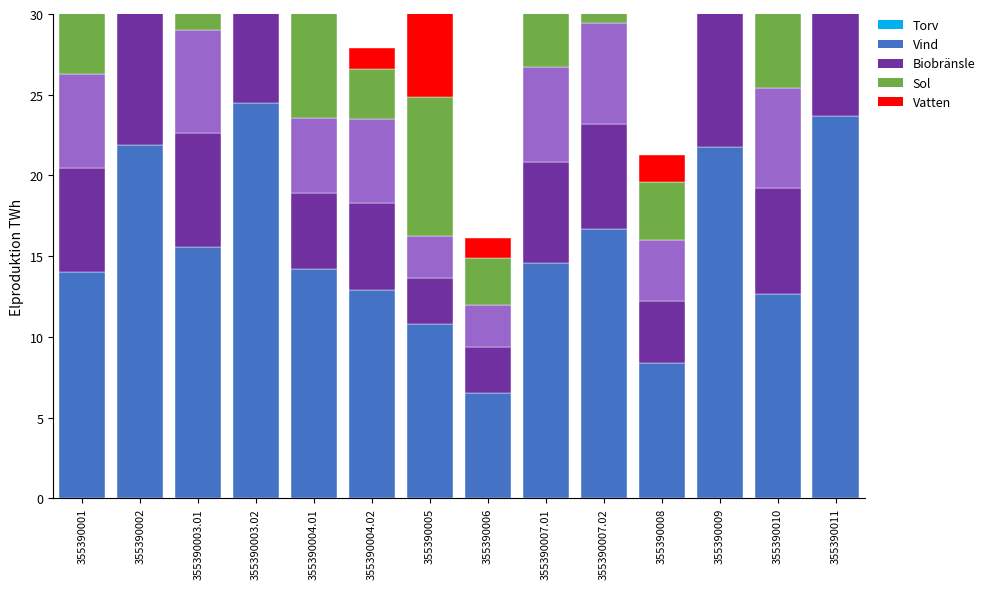

What value does the 2006 Private Dwellings series have at 355390003.01?

7.1